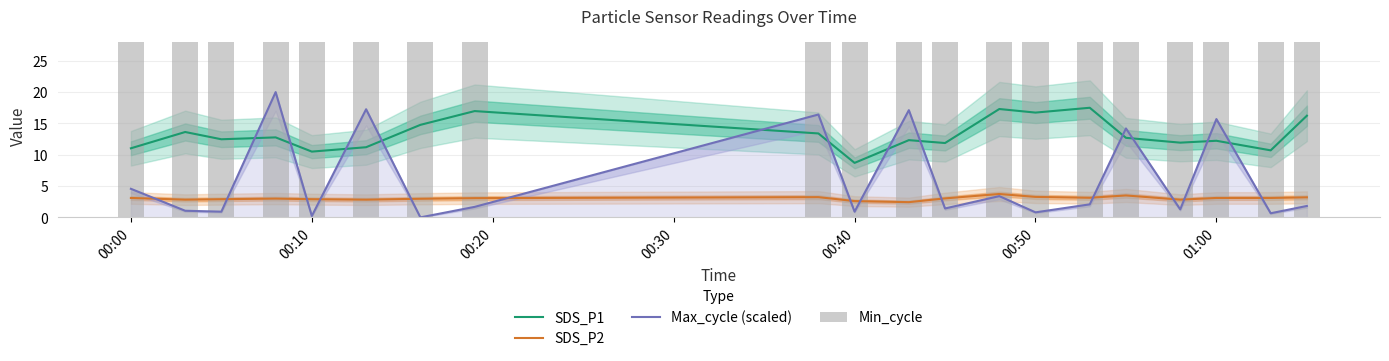

What is the value of the Max_cycle (scaled) bar at the 8th from the left?

1.7